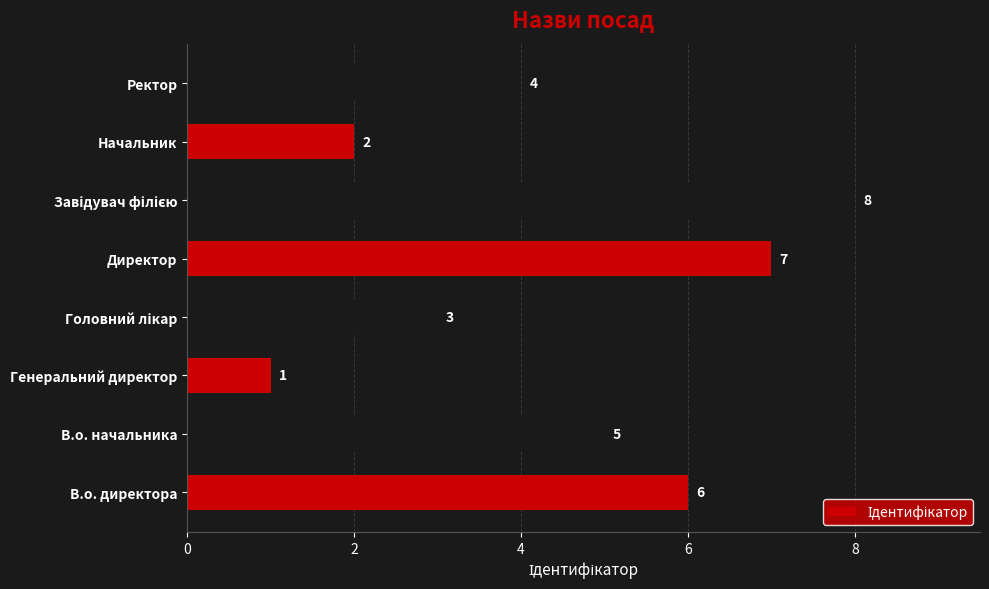

What is the difference between the maximum and second lowest values?

6